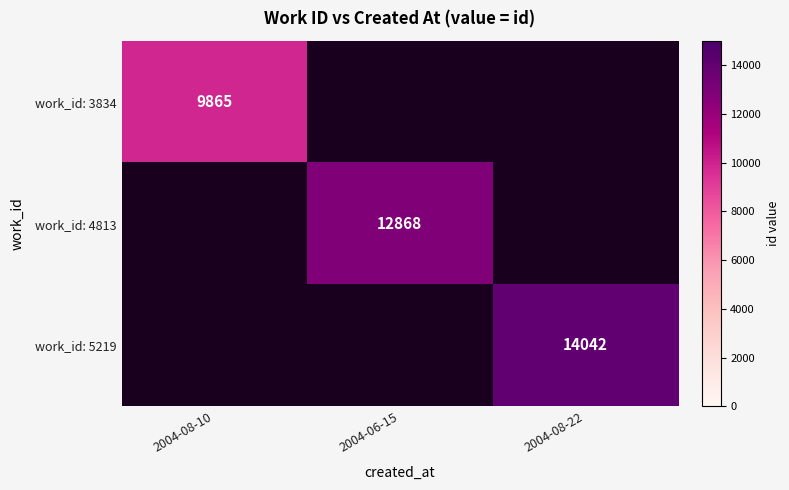

List the series in order of their peak value, lowest first.

work_id: 3834, work_id: 4813, work_id: 5219